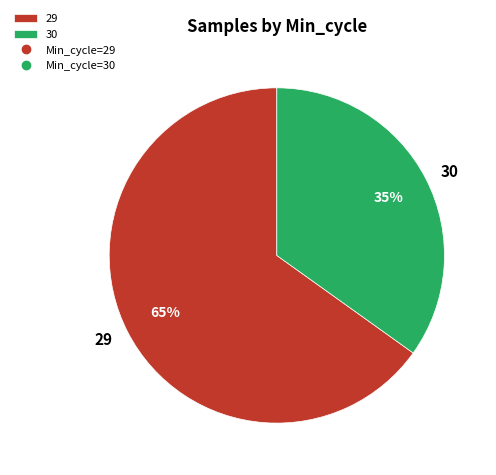

Approximately how many times larger is the value at 29 compared to 30?

1.9